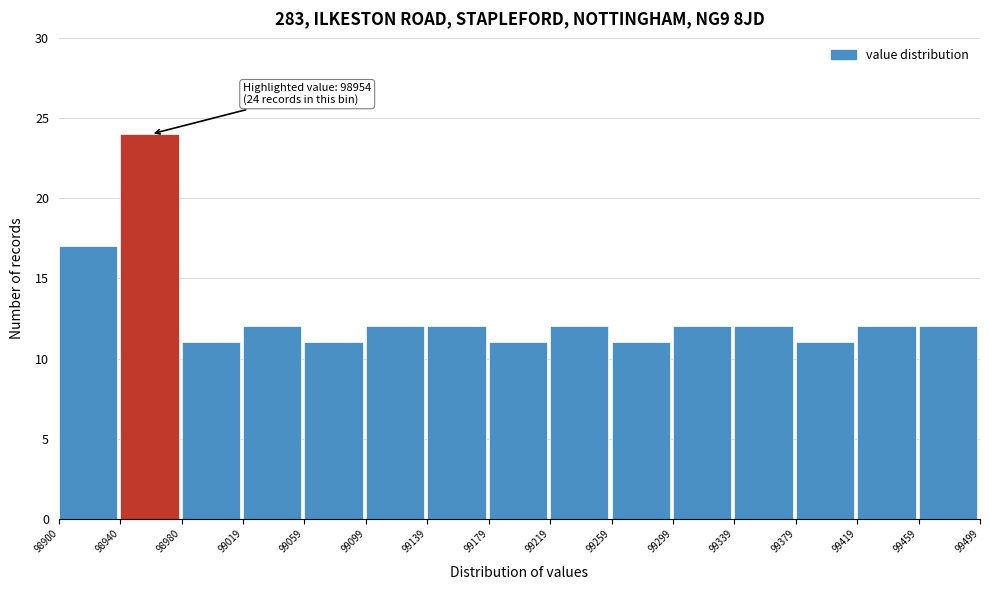

Which range on the x-axis has the tallest bar?

98940 to 98980